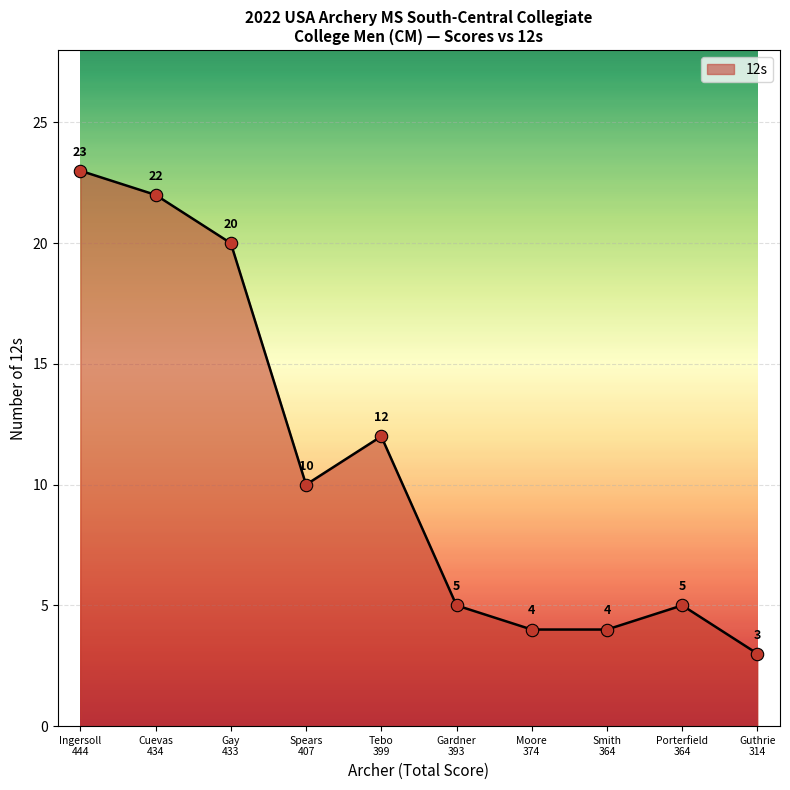

What is the ratio of the value at Smith
364 to the value at Guthrie
314?

1.3